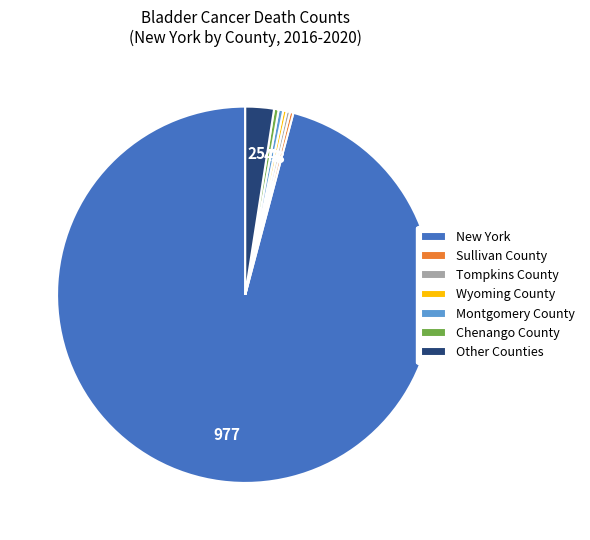

What is the largest slice in the pie chart?

New York